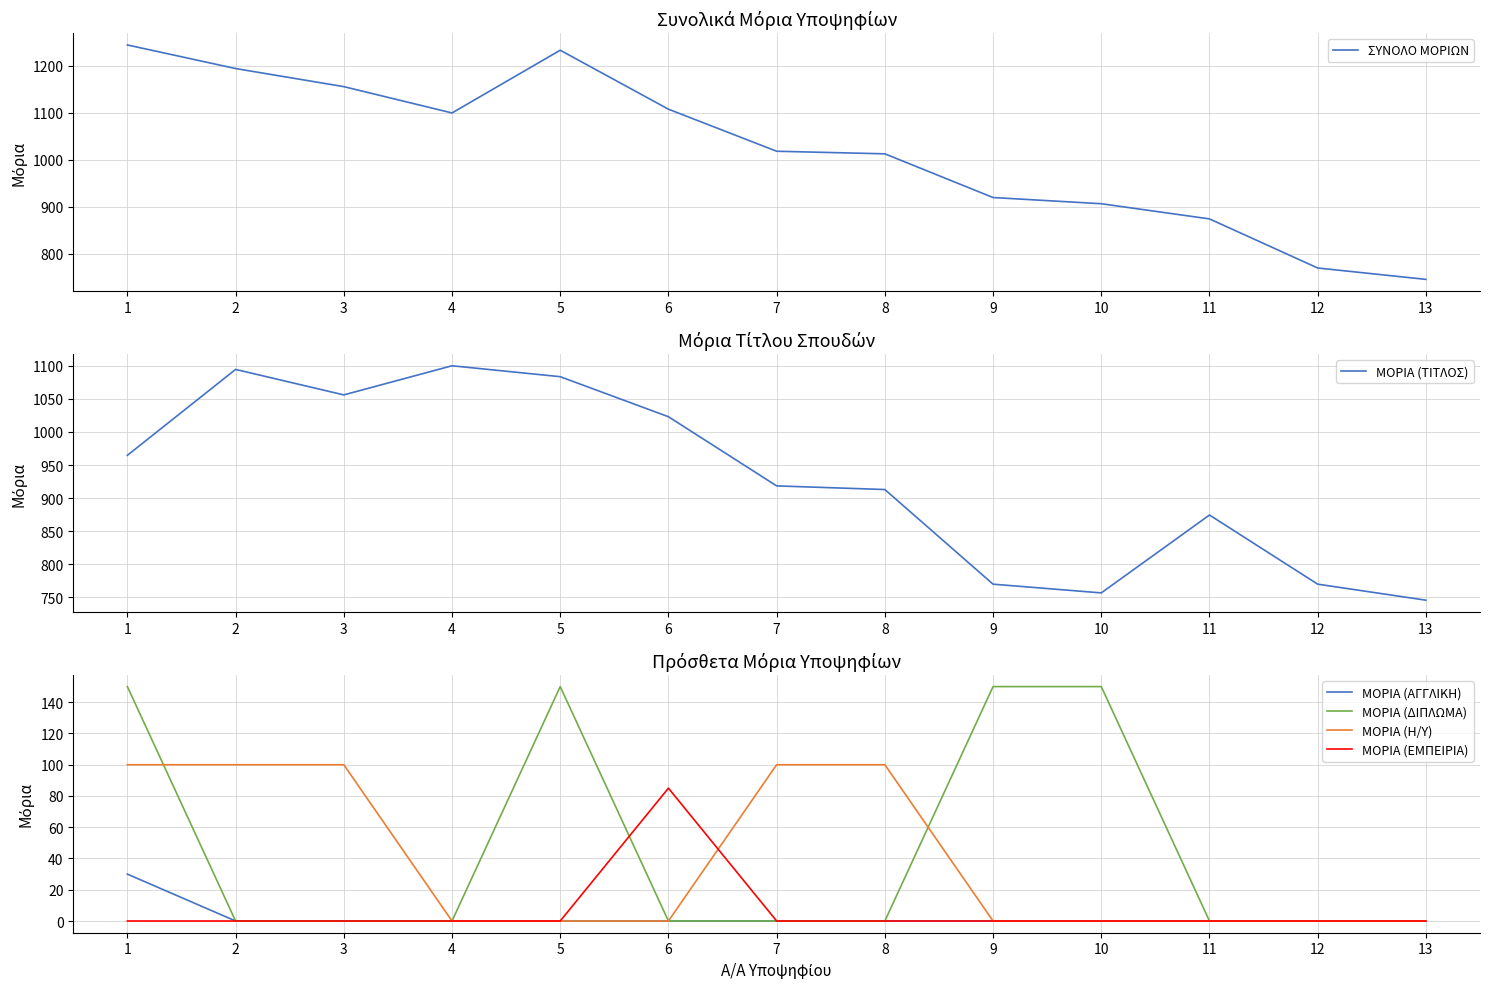

Where is ΜΟΡΙΑ (ΕΜΠΕΙΡΙΑ) nearest to the value 42?

1